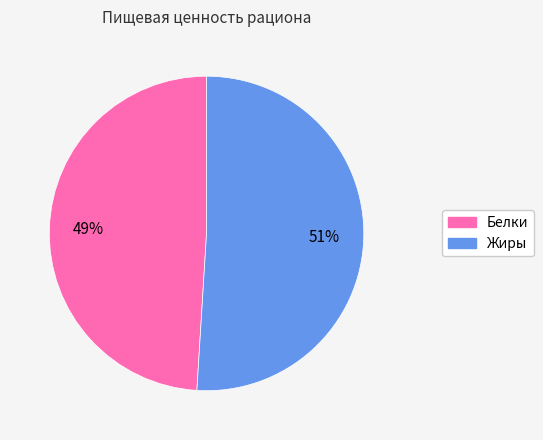

The Жиры slice represents 51% of the pie. True or false?

True